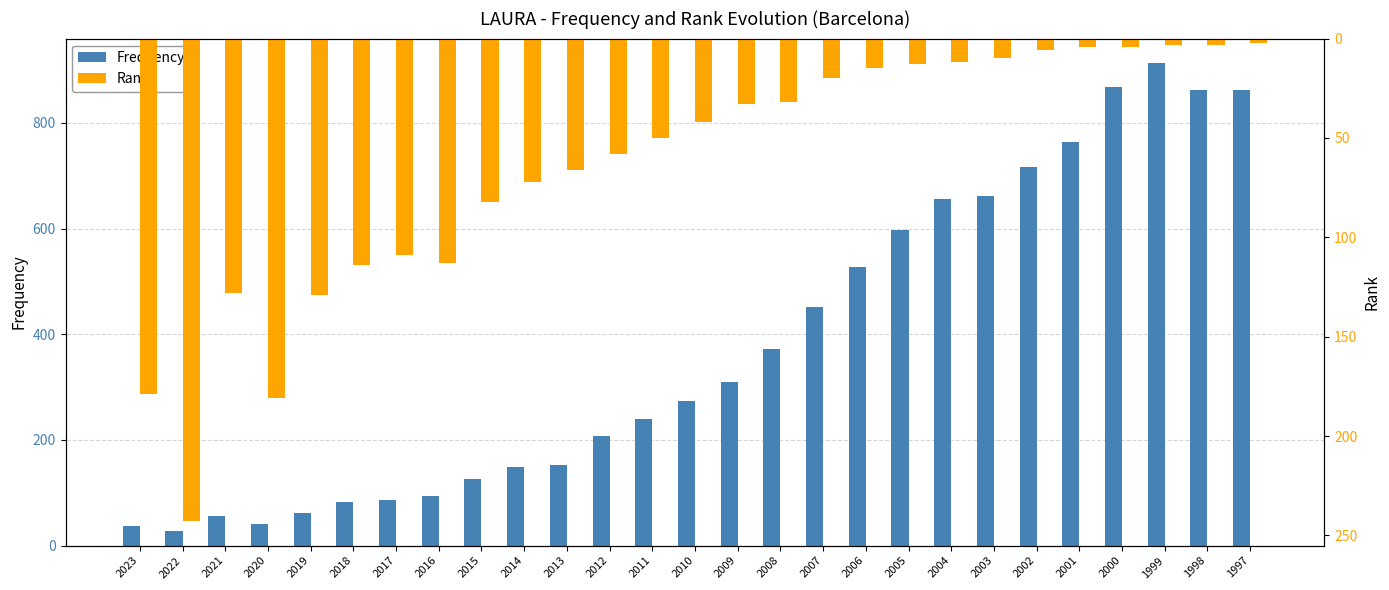

Reading left to right, extract all data points from this chart.

Frequency: 37	27	57	40	62	82	86	94	126	148	153	207	239	273	309	373	452	527	598	656	662	717	764	868	914	863	863
Rank: 179	243	128	181	129	114	109	113	82	72	66	58	50	42	33	32	20	15	13	12	10	6	4	4	3	3	2